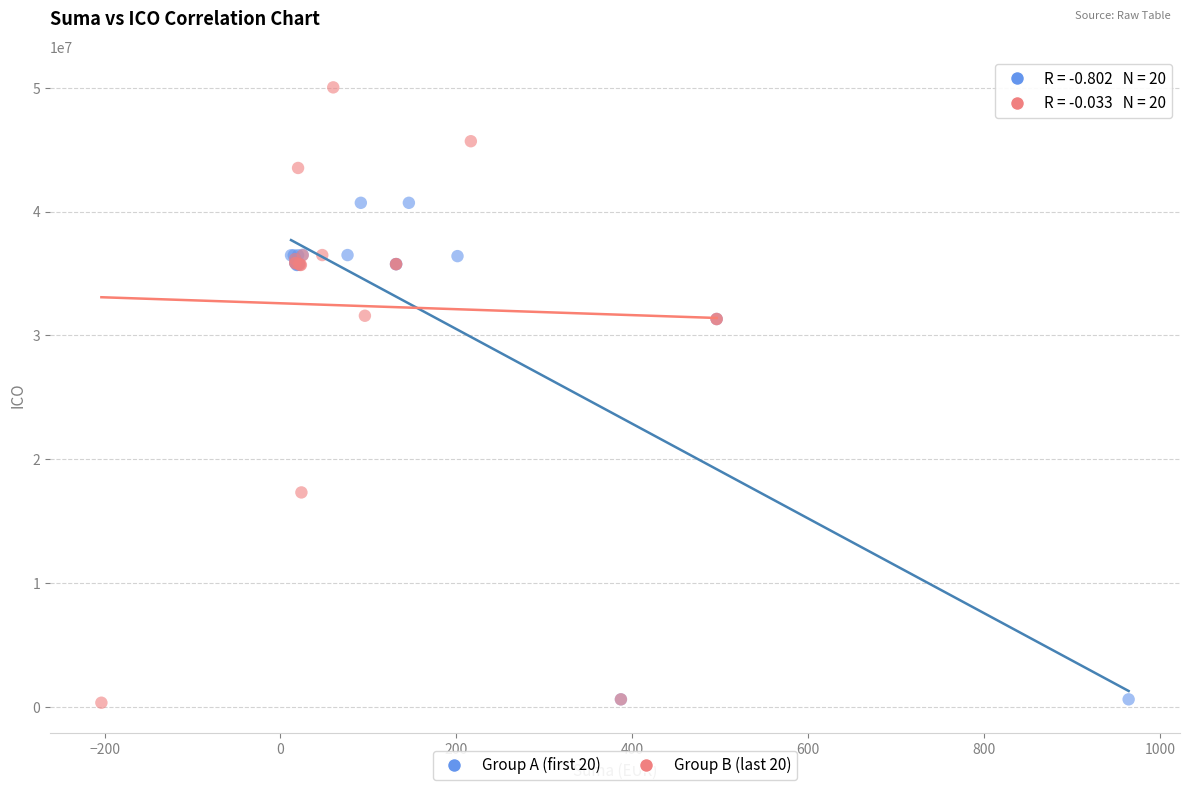

Which series has the largest Y range (max minus min)?

Group B (last 20)